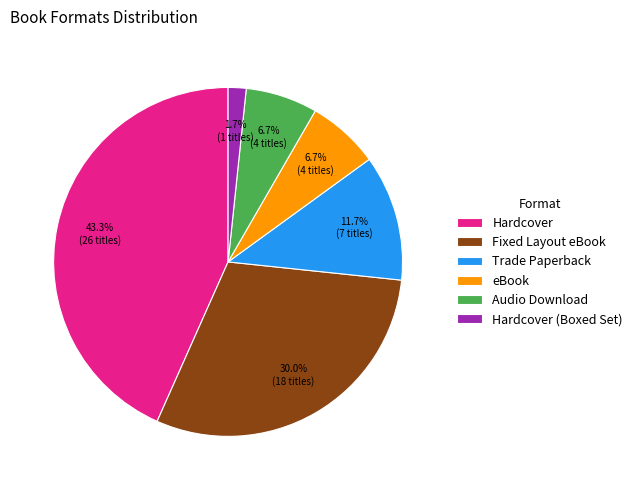

To the nearest percent, what is the average slice percentage?

17%